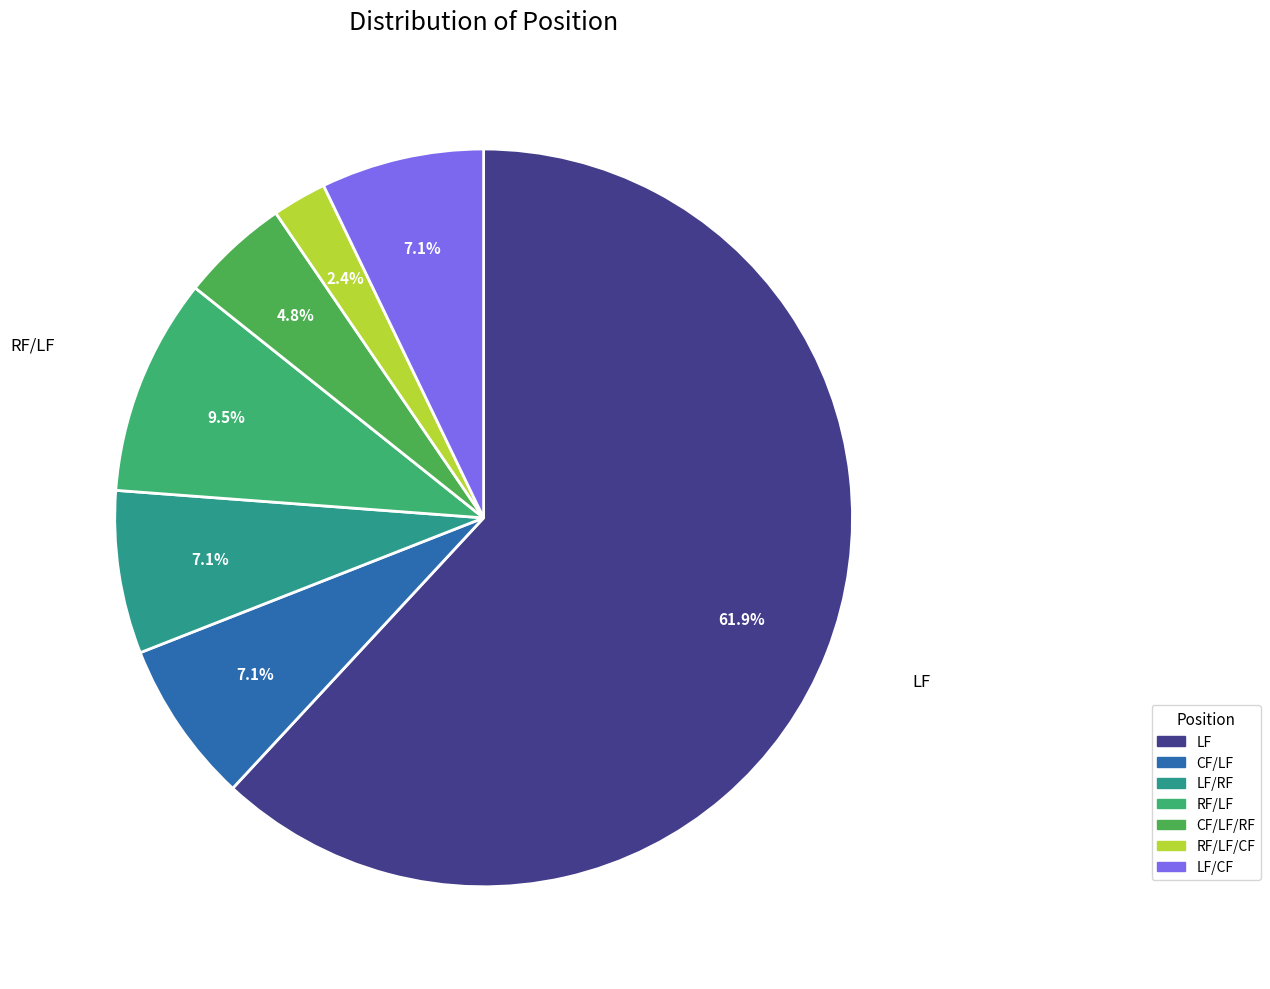

How many segments does this pie chart have?

7